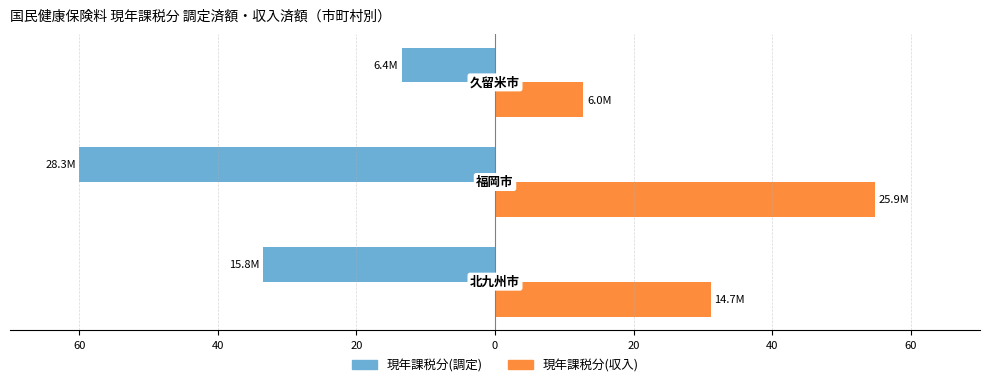

What are all the series names shown in the legend?

現年課税分(調定), 現年課税分(収入)